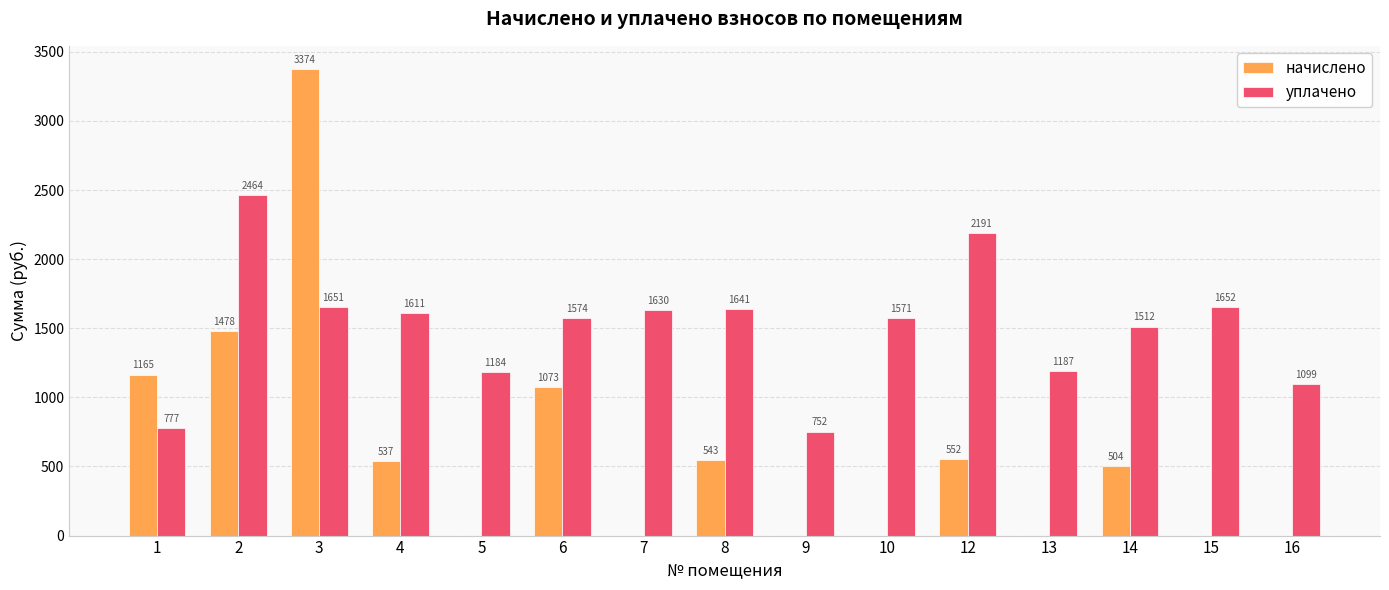

Is the value of уплачено at 7 greater than the value of начислено at 5?

Yes